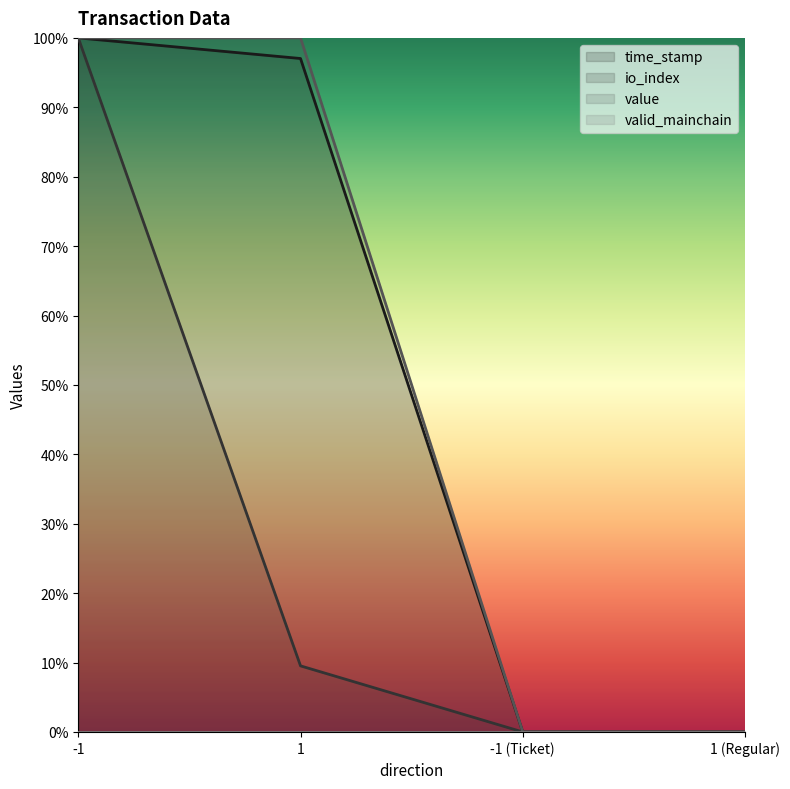

What position from the right is 1?

3